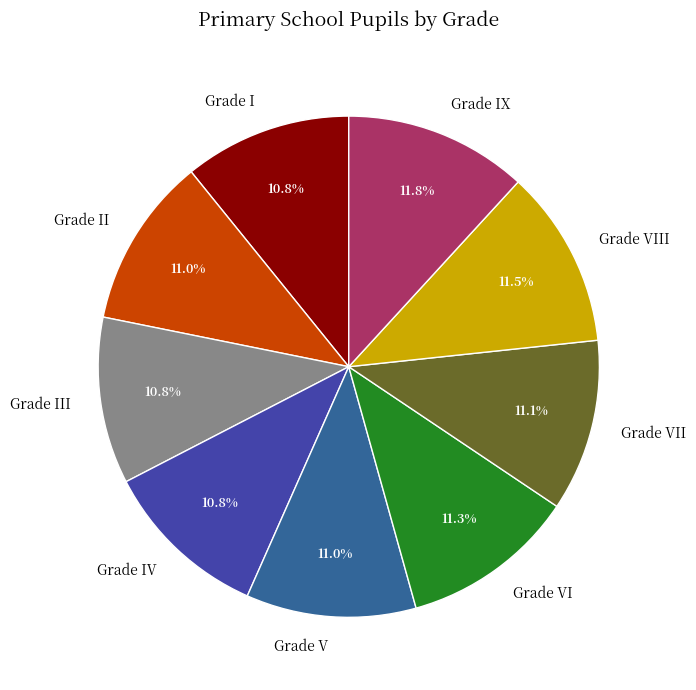

Is there any slice that represents more than half of the pie?

No